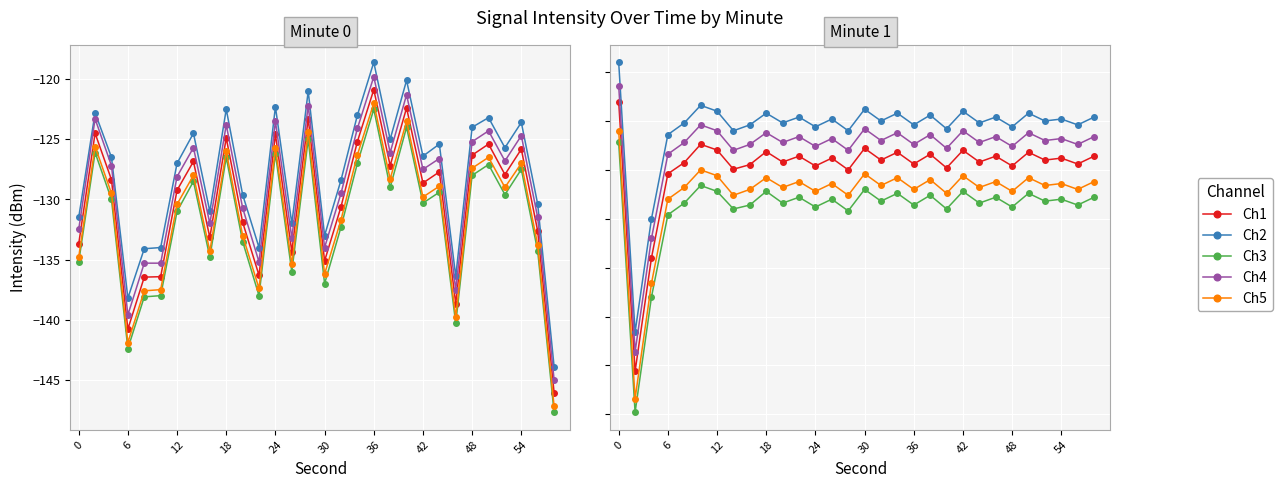

True or false: Ch3 has a value of -78.8 at 12.

False